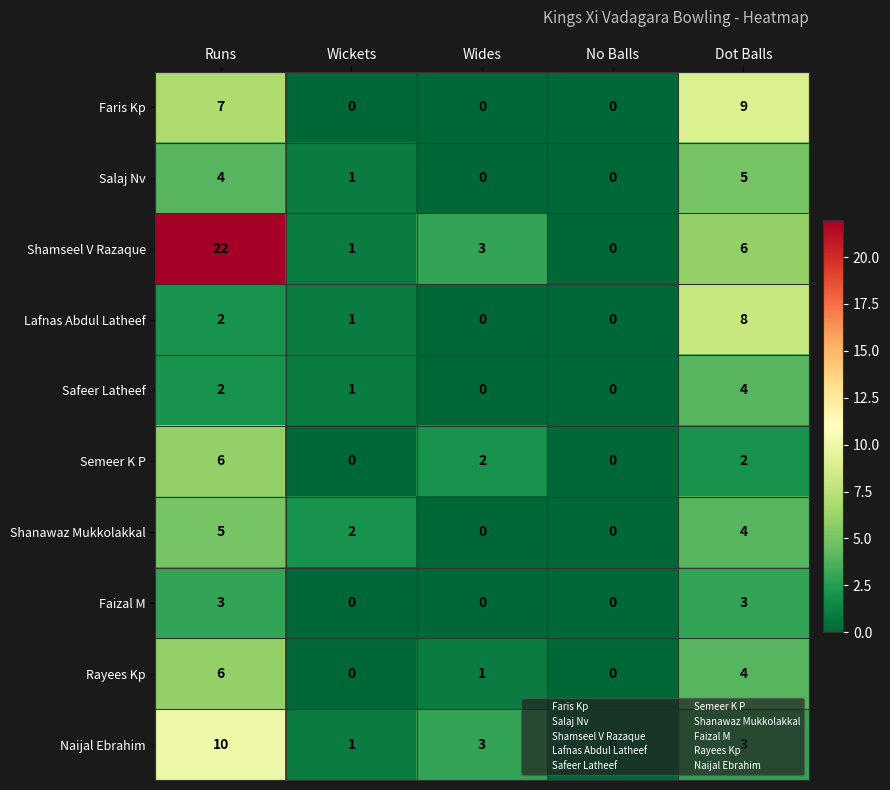

What is the maximum value shown in the chart?

22